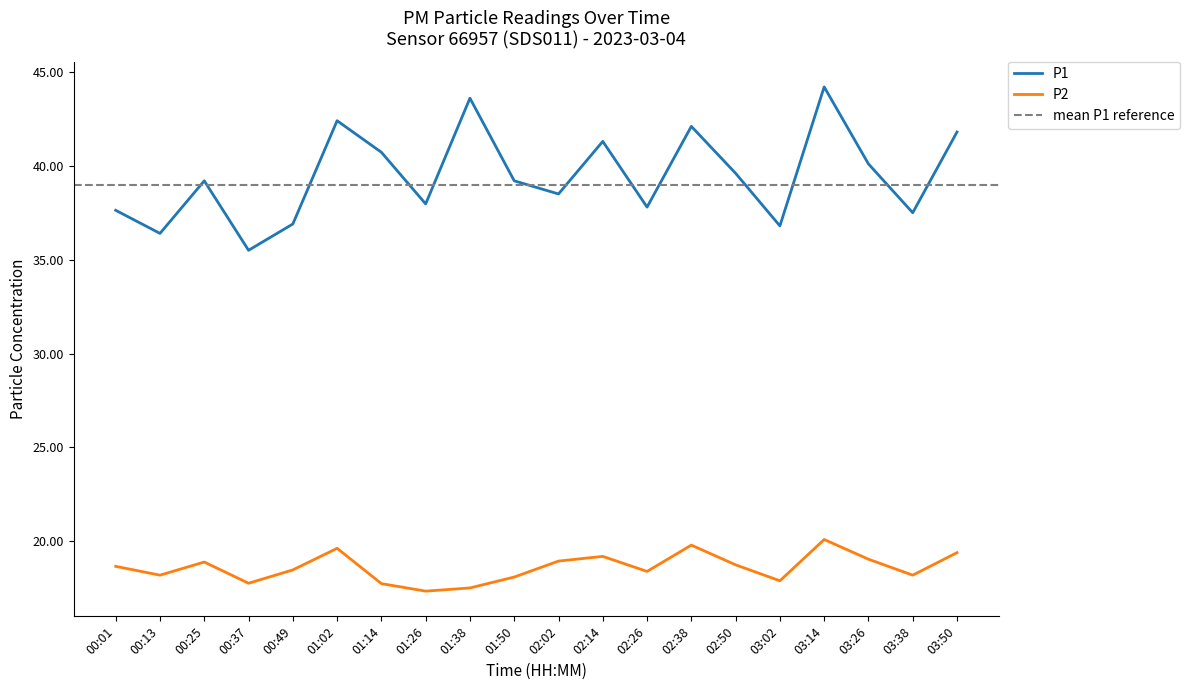

Which series has the widest spread of values?

P1